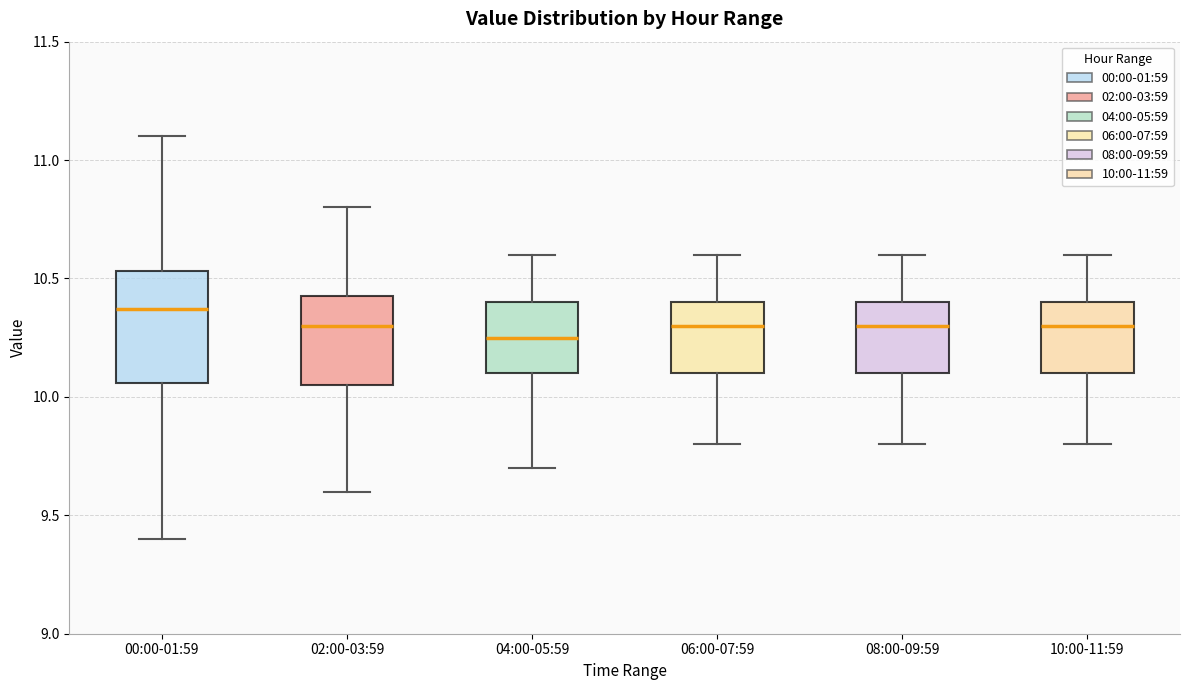

Reading left to right, read every box against the y-axis: the position of its median line, the range the box covers, and the ends of its whiskers. The values are not printed on the chart, so give them approximately, as read against the axis.

00:00-01:59: median 10.35, box 10.05 to 10.55, whiskers 9.40 to 11.10
02:00-03:59: median 10.30, box 10.05 to 10.45, whiskers 9.60 to 10.80
04:00-05:59: median 10.25, box 10.10 to 10.40, whiskers 9.70 to 10.60
06:00-07:59: median 10.30, box 10.10 to 10.40, whiskers 9.80 to 10.60
08:00-09:59: median 10.30, box 10.10 to 10.40, whiskers 9.80 to 10.60
10:00-11:59: median 10.30, box 10.10 to 10.40, whiskers 9.80 to 10.60